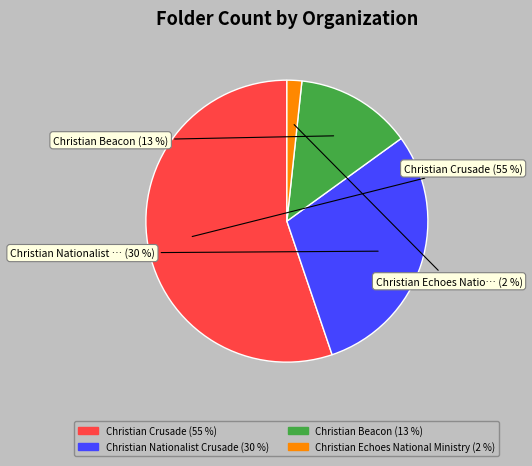

To the nearest percent, what percentage of the pie is Christian Crusade?

55%